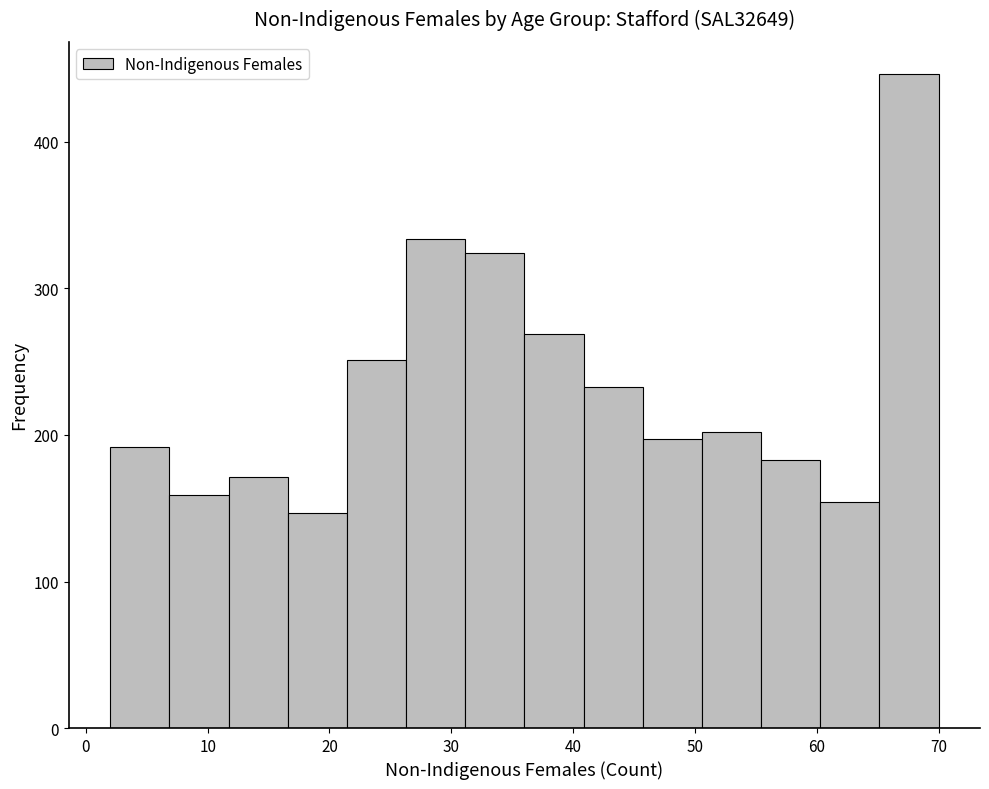

How tall is the bar that spans 41 to 46 on the x-axis? Neither the bar edges nor the heights are printed on the chart, so give them approximately, as read against the axes.

230